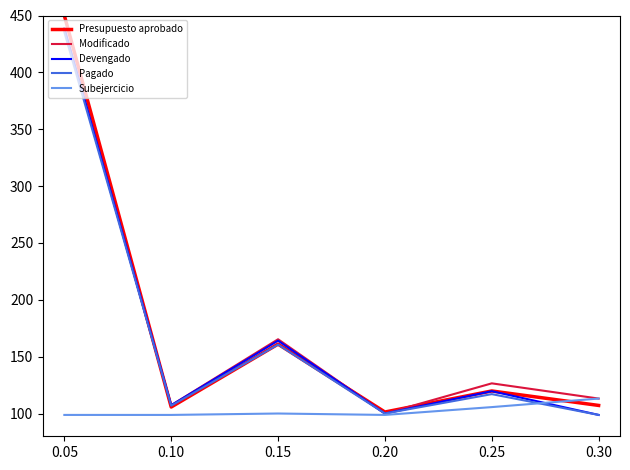

The value of Devengado at 0.10 is 61.6. True or false?

False